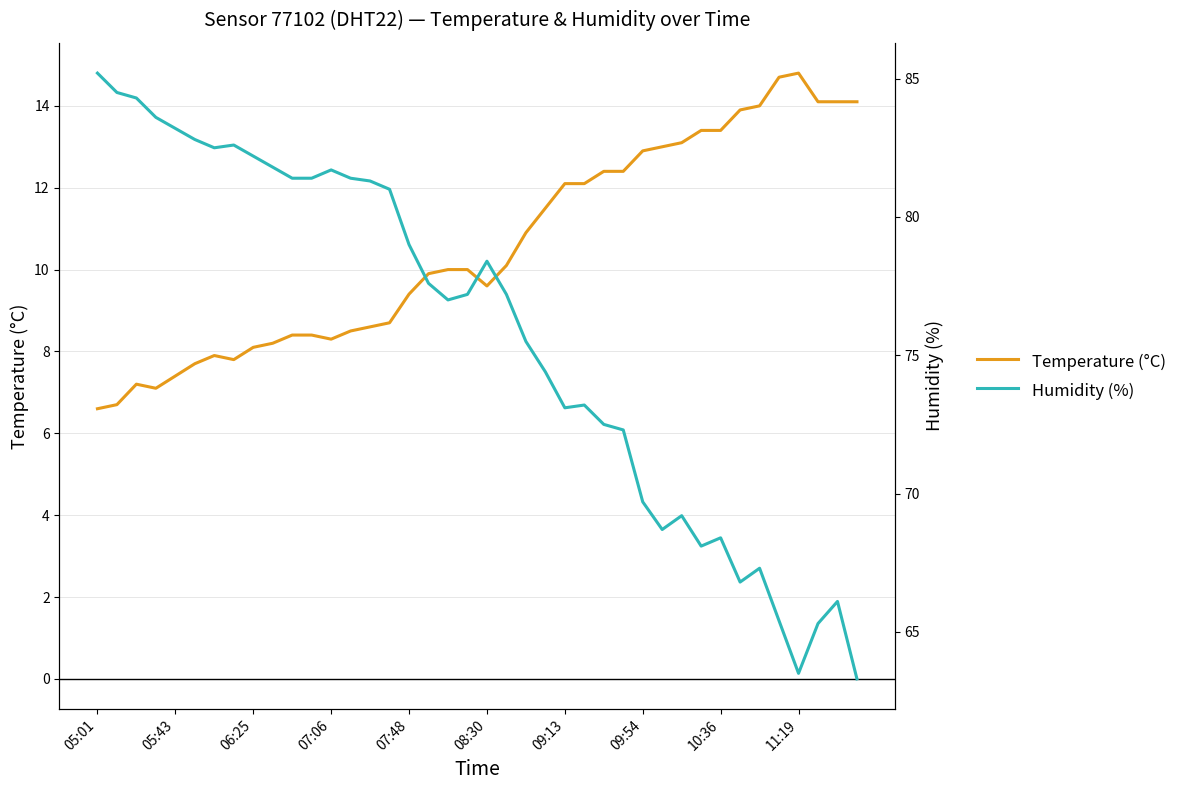

The Humidity (%) series shows 50.1 at 19. True or false?

False